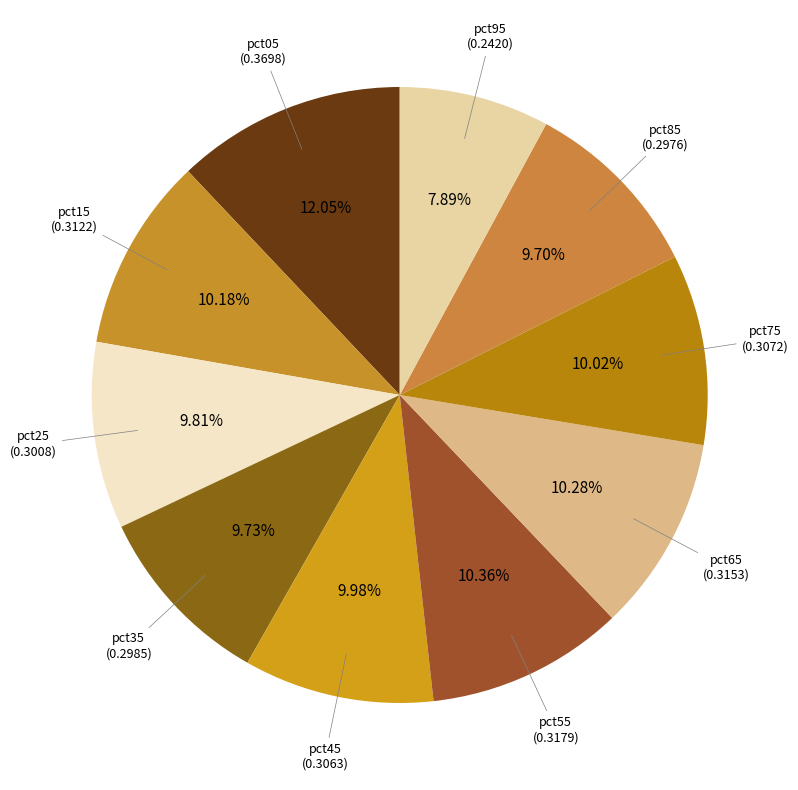

To the nearest percent, what is the combined percentage of pct95 and pct75?

18%